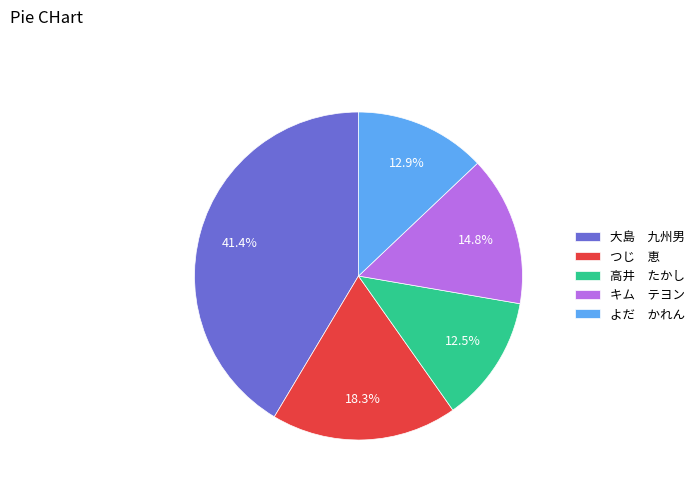

To the nearest percent, what is the difference between the largest and smallest slice percentages?

29%